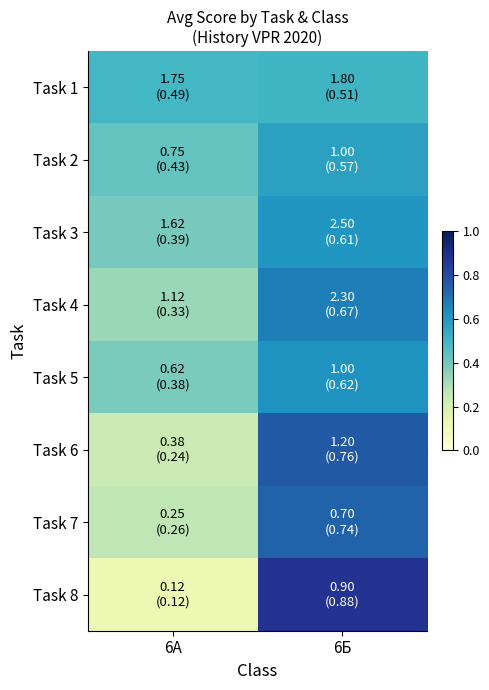

At which category is the sum across all series the highest?

6Б